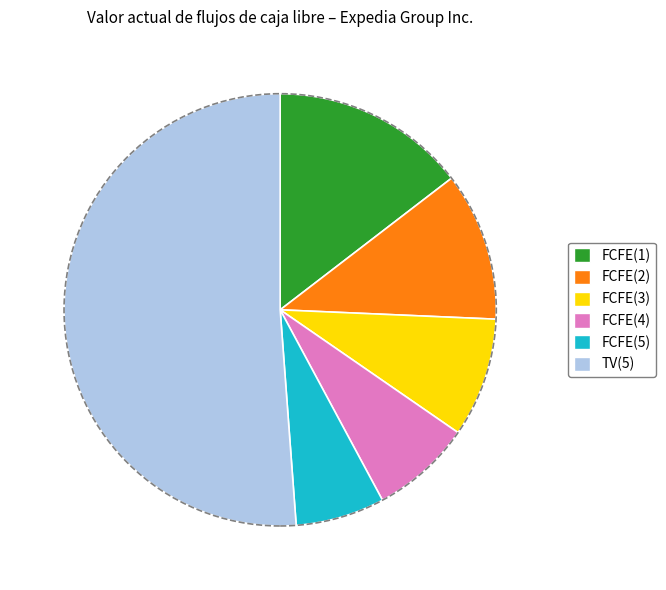

Which slice is the largest?

TV(5)